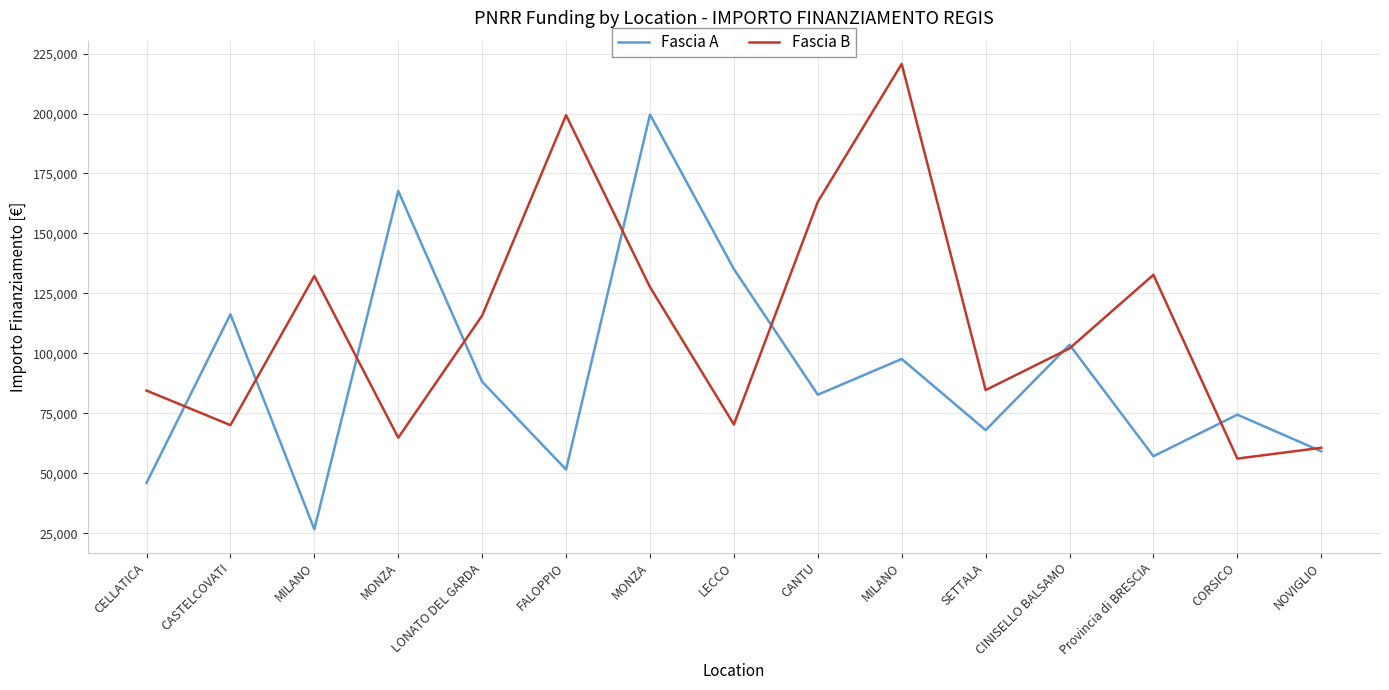

True or false: Fascia B has a value of 64886.6 at MONZA.

True